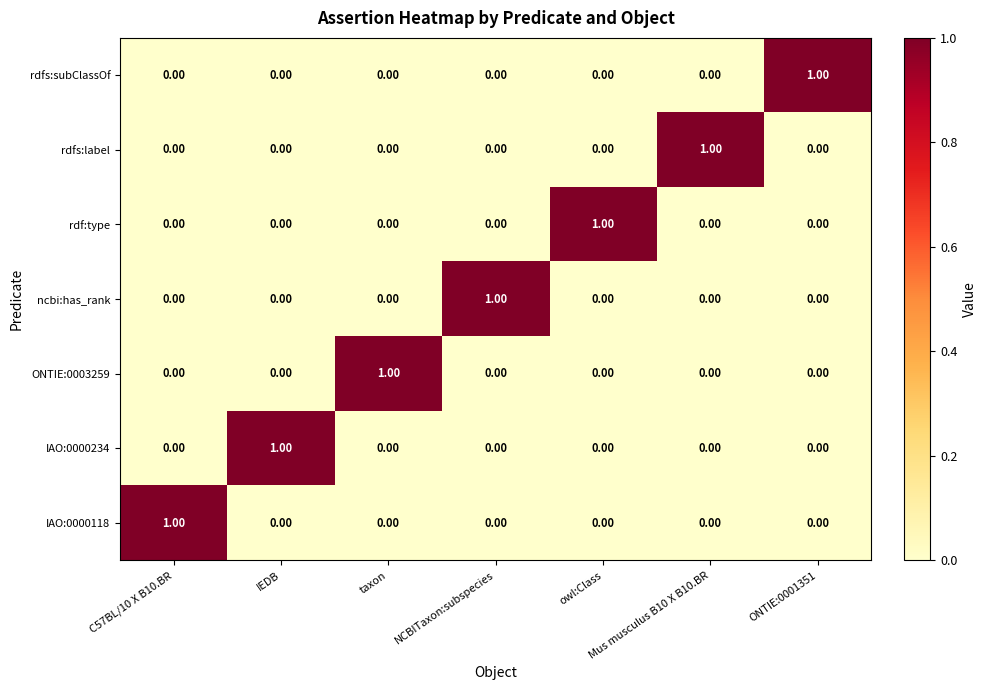

Is the value of IAO:0000234 at IEDB greater than the value of rdfs:subClassOf at owl:Class?

Yes